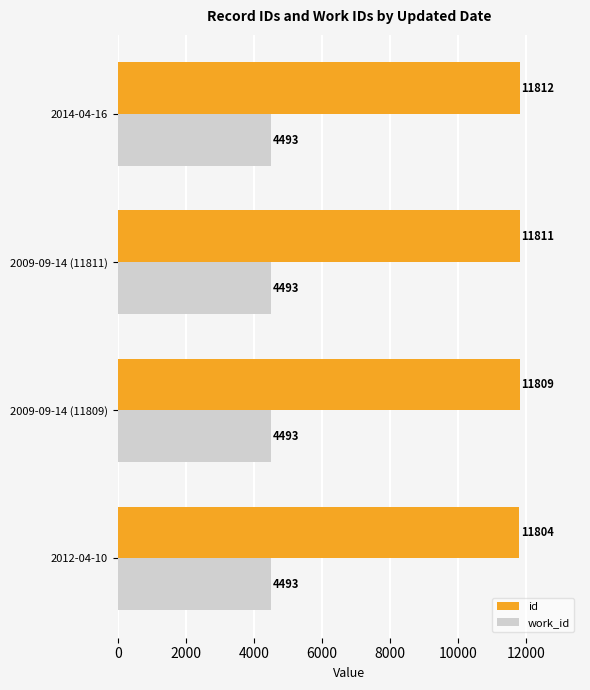

What are all the series names shown in the legend?

id, work_id